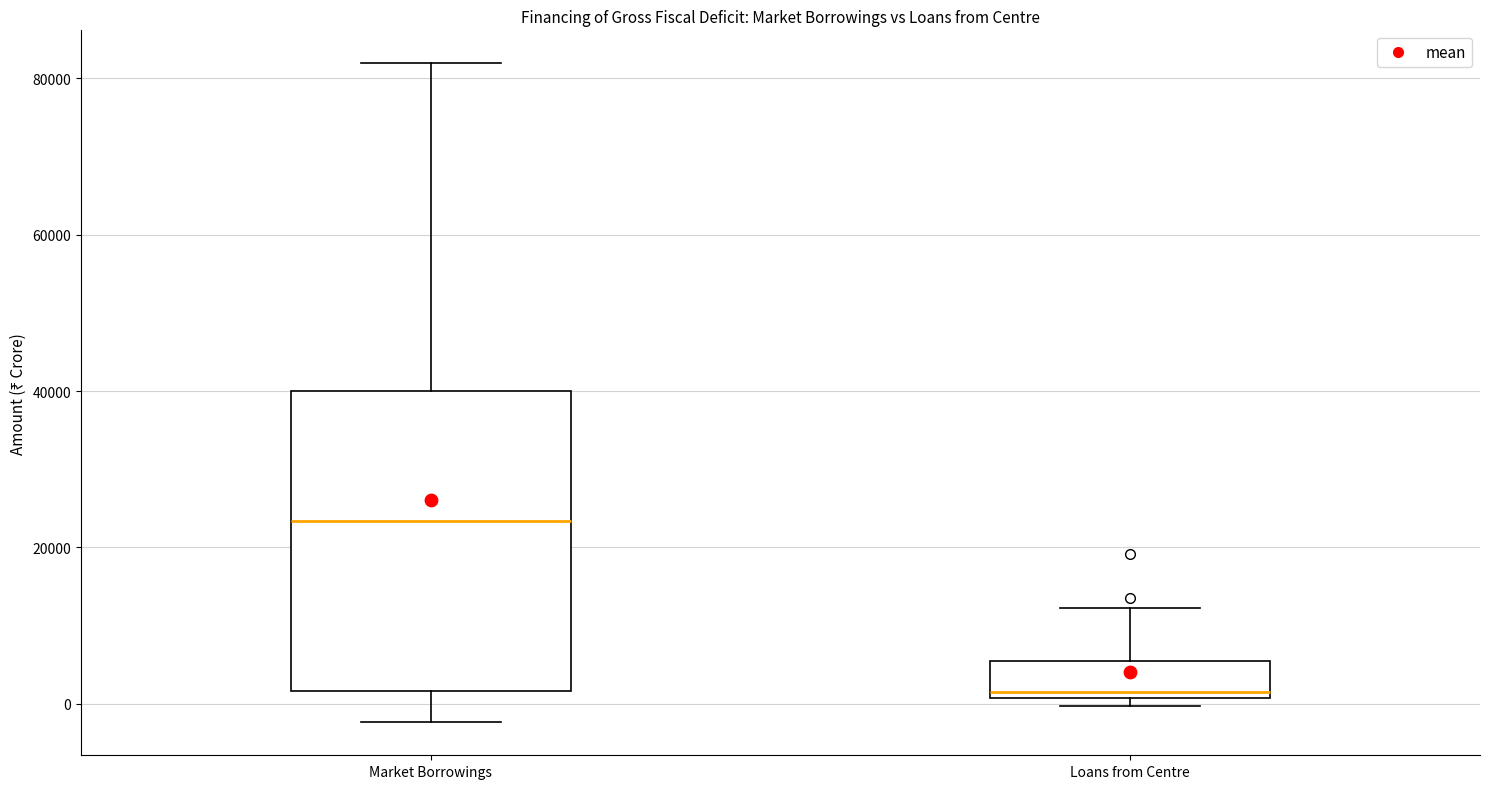

Where is the lower edge of the box for Loans from Centre on the y-axis? The values are not printed on the chart, so give them approximately, as read against the axis.

0